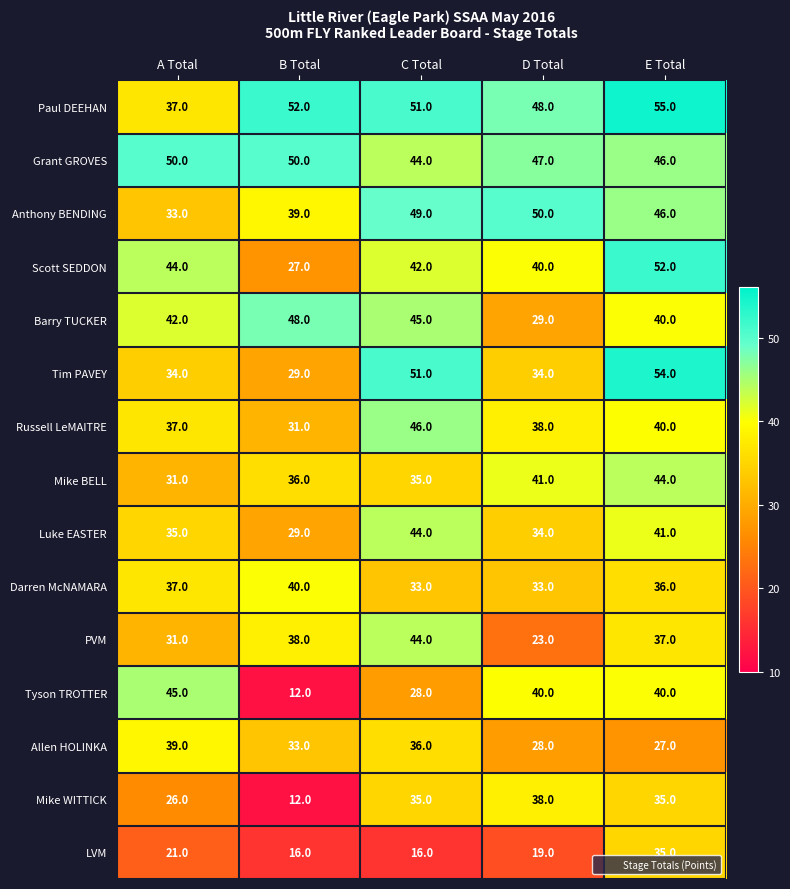

How many series are shown in this chart?

15